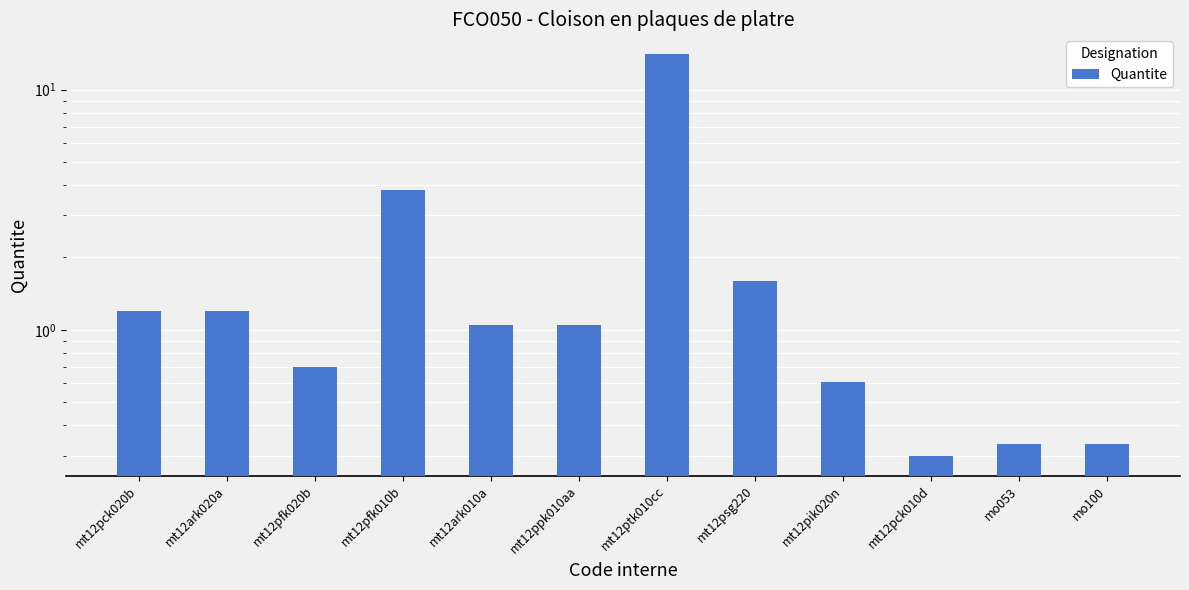

How many distinct data groups are displayed?

1